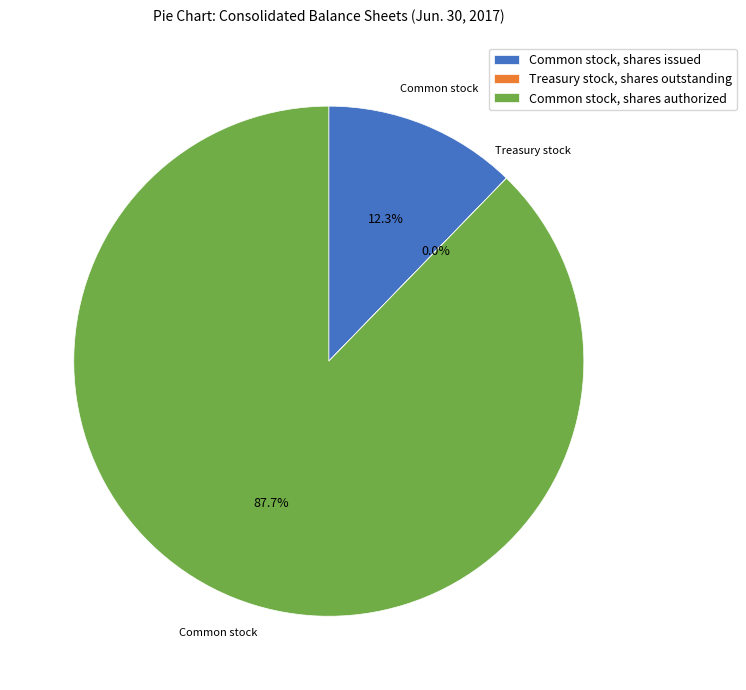

Between Common stock, shares authorized and Common stock, shares issued, which is larger?

Common stock, shares authorized